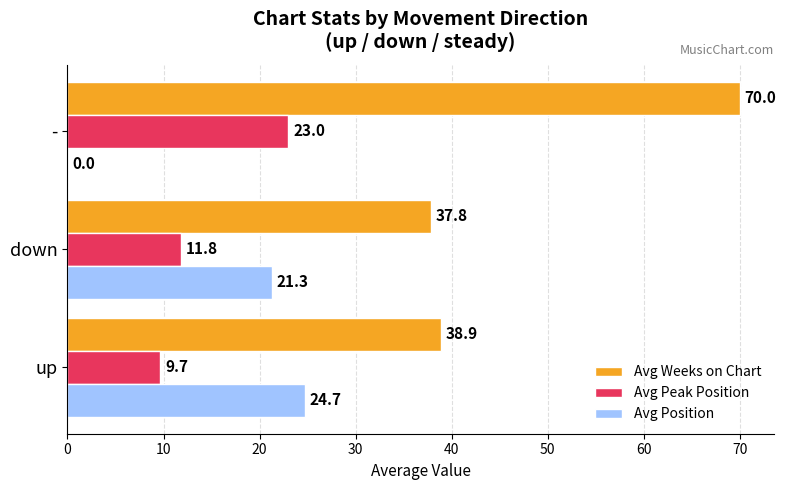

What is the sum of the Avg Weeks on Chart values at up and -?

108.9